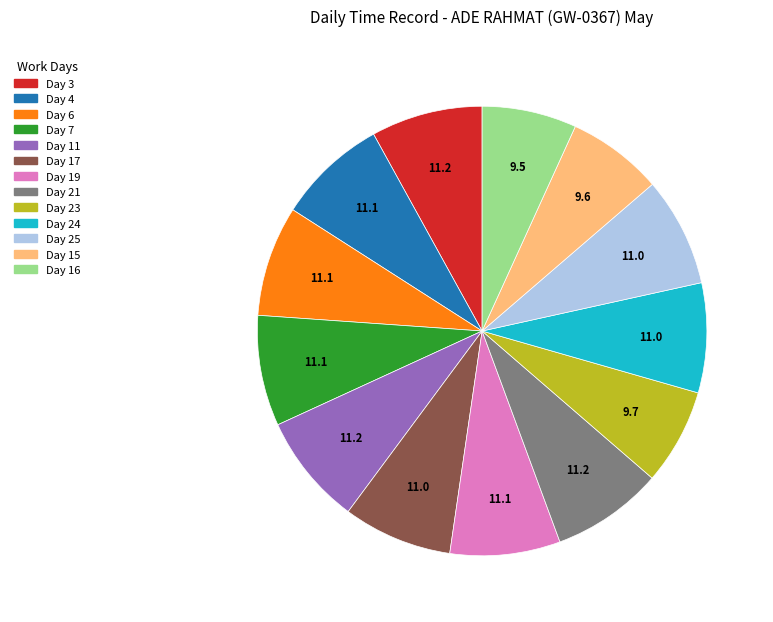

True or false: Day 11 accounts for 16% of the total.

False